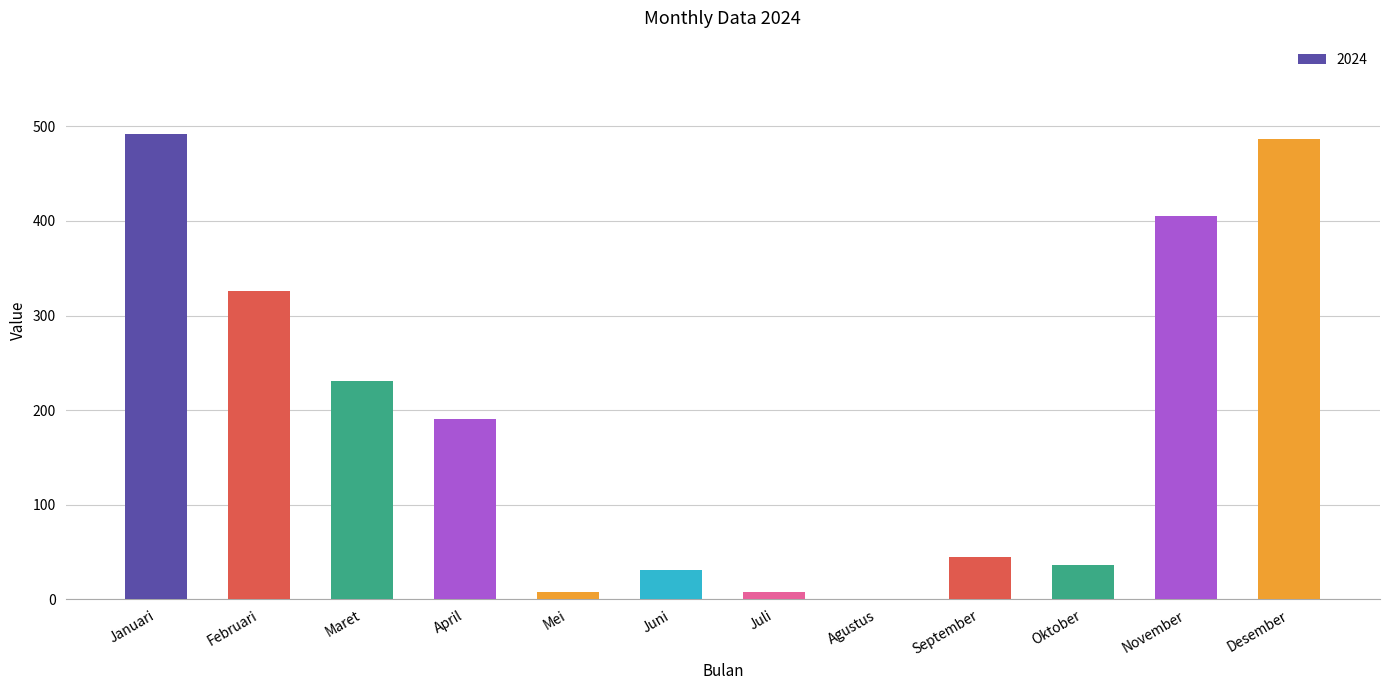

Is it true that the value at Oktober is 55.9?

False